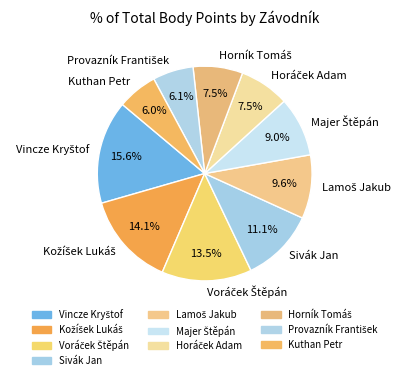

What percentage is NOT represented by Sivák Jan?

88.9%